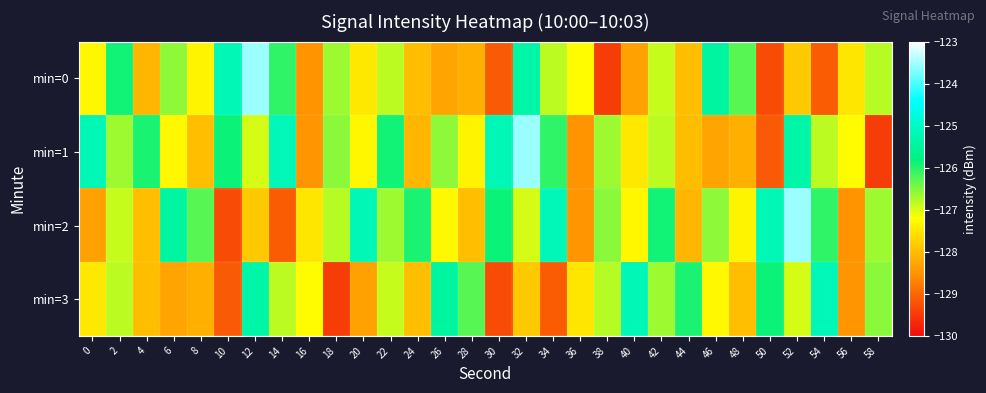

Reading left to right, transcribe all the data shown in this chart.

min=0: 0=-127.3	2=-125.9	4=-128.1	6=-126.6	8=-127.3	10=-125.2	12=-123.6	14=-126.1	16=-128.5	18=-126.7	20=-127.5	22=-126.8	24=-128.0	26=-128.3	28=-128.2	30=-129.2	32=-125.4	34=-126.8	36=-127.2	38=-129.5	40=-128.3	42=-126.9	44=-128.0	46=-125.4	48=-126.3	50=-129.3	52=-127.8	54=-129.1	56=-127.5	58=-126.8
min=1: 0=-125.2	2=-126.7	4=-125.9	6=-127.3	8=-128.0	10=-125.9	12=-127.0	14=-125.2	16=-128.5	18=-126.6	20=-127.3	22=-125.9	24=-128.1	26=-126.6	28=-127.3	30=-125.2	32=-123.6	34=-126.1	36=-128.5	38=-126.7	40=-127.5	42=-126.8	44=-128.0	46=-128.3	48=-128.2	50=-129.2	52=-125.4	54=-126.8	56=-127.2	58=-129.5
min=2: 0=-128.3	2=-126.9	4=-128.0	6=-125.4	8=-126.3	10=-129.3	12=-127.8	14=-129.1	16=-127.5	18=-126.8	20=-125.2	22=-126.7	24=-125.9	26=-127.3	28=-128.0	30=-125.9	32=-127.0	34=-125.2	36=-128.5	38=-126.6	40=-127.3	42=-125.9	44=-128.1	46=-126.6	48=-127.3	50=-125.2	52=-123.6	54=-126.1	56=-128.5	58=-126.7
min=3: 0=-127.5	2=-126.8	4=-128.0	6=-128.3	8=-128.2	10=-129.2	12=-125.4	14=-126.8	16=-127.2	18=-129.5	20=-128.3	22=-126.9	24=-128.0	26=-125.4	28=-126.3	30=-129.3	32=-127.8	34=-129.1	36=-127.5	38=-126.8	40=-125.2	42=-126.7	44=-125.9	46=-127.3	48=-128.0	50=-125.9	52=-127.0	54=-125.2	56=-128.5	58=-126.6